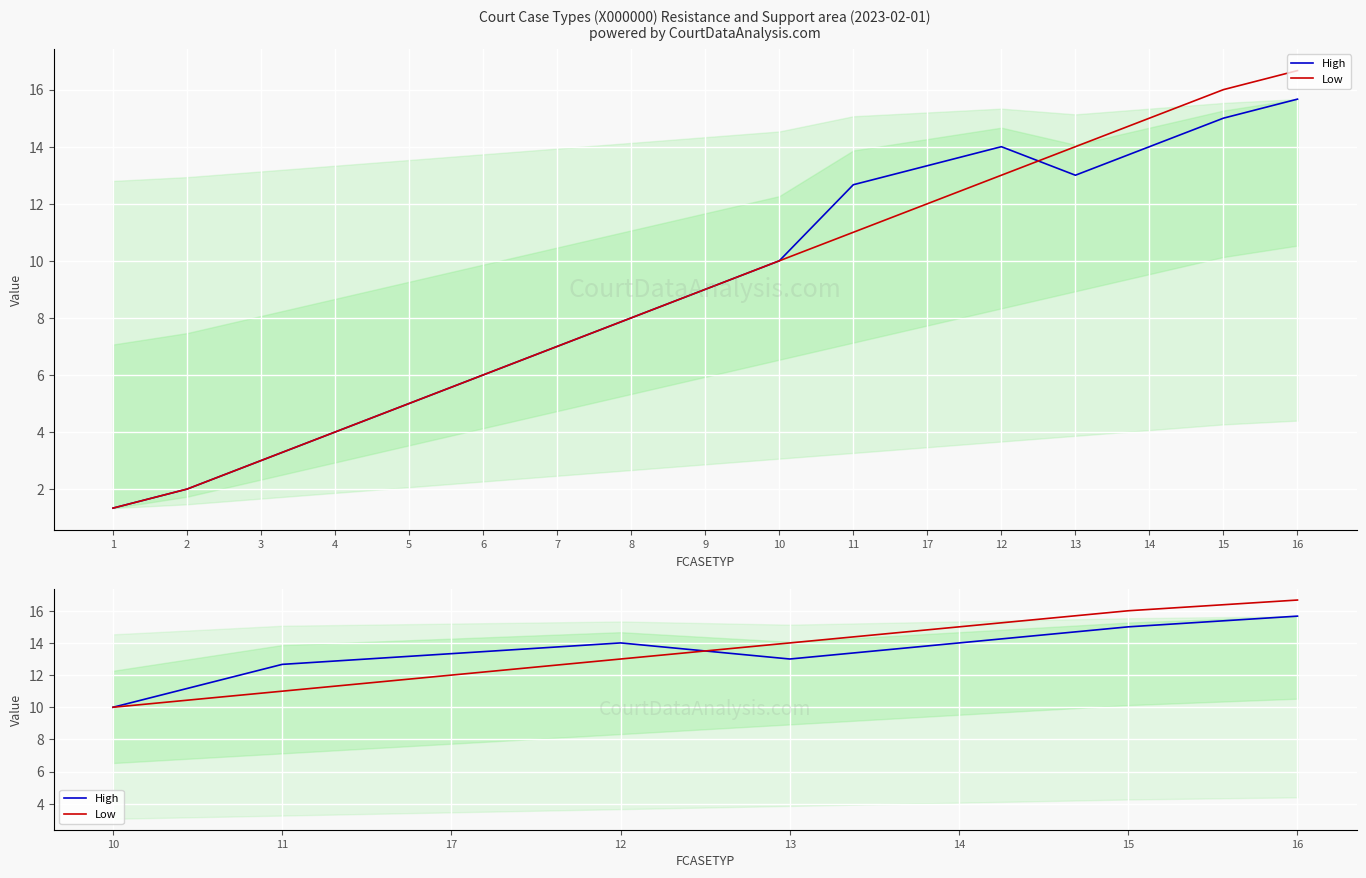

Which series has the largest range (max minus min)?

Low